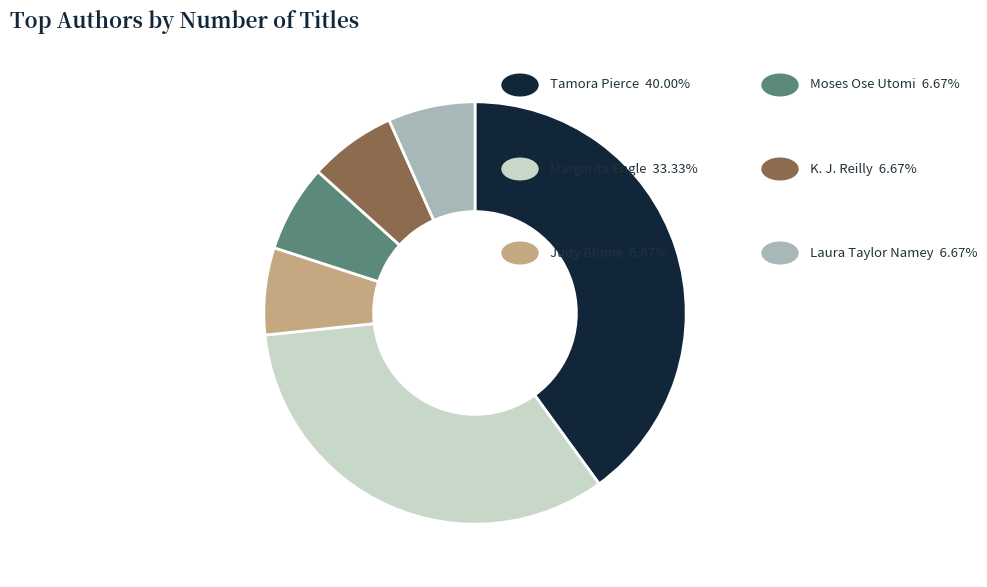

Is there any slice that represents more than half of the pie?

No